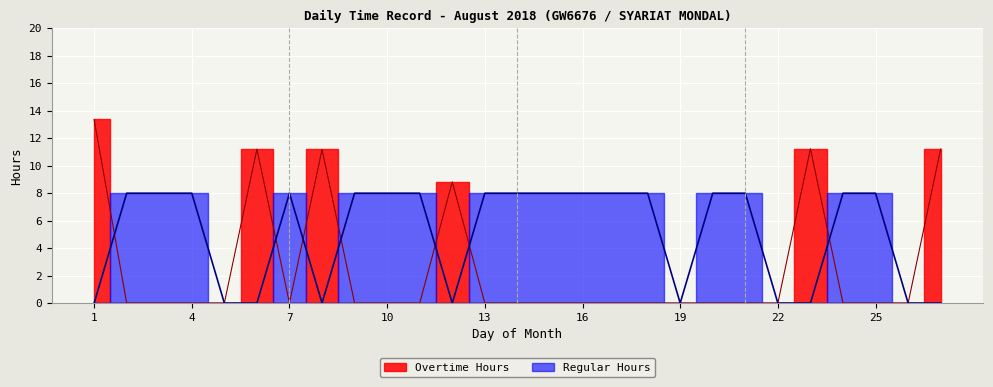

True or false: Overtime Hours has more than 1 points higher than both neighbors.

True